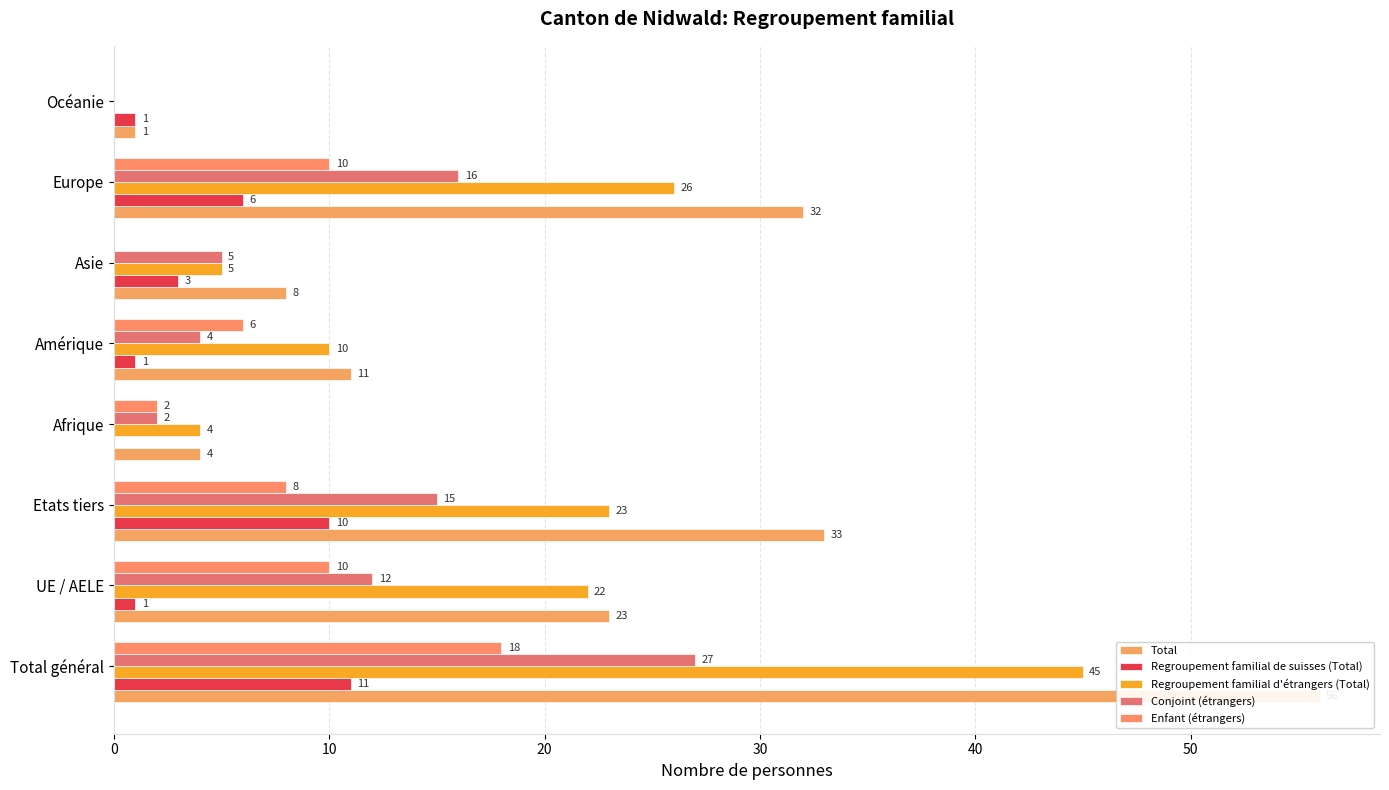

What are all the series names shown in the legend?

Total, Regroupement familial de suisses (Total), Regroupement familial d'étrangers (Total), Conjoint (étrangers), Enfant (étrangers)